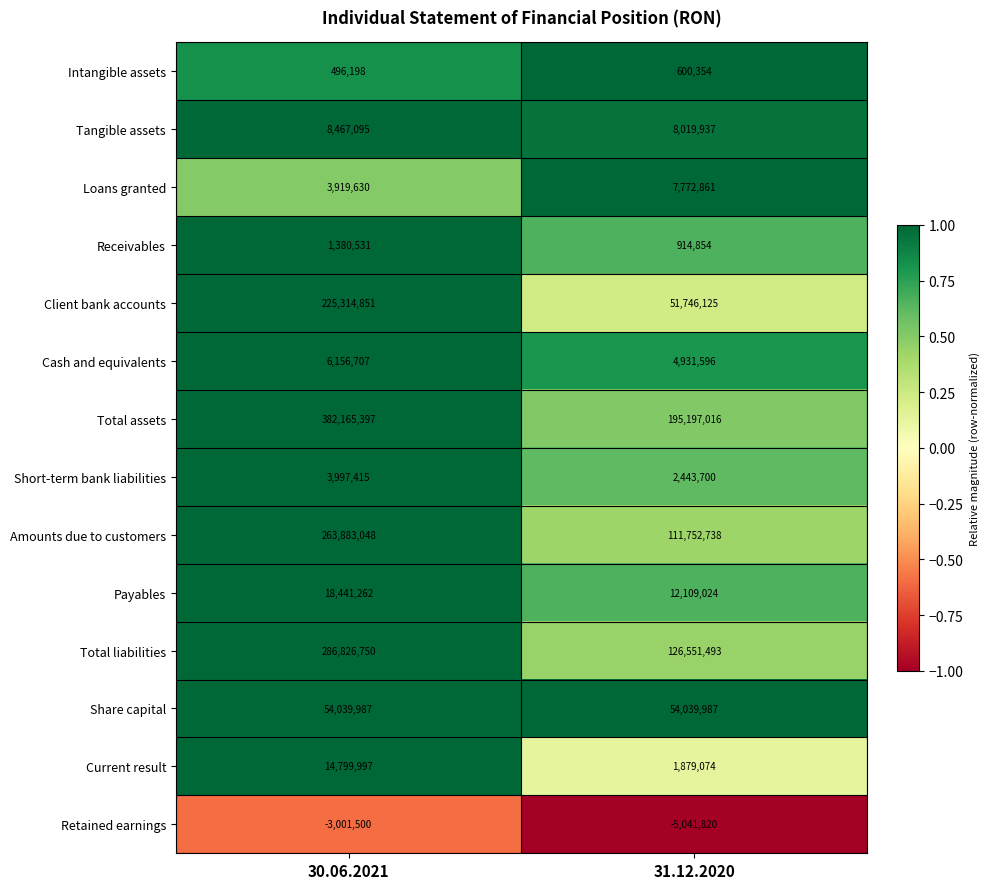

Which label corresponds to the largest value in the chart?

30.06.2021